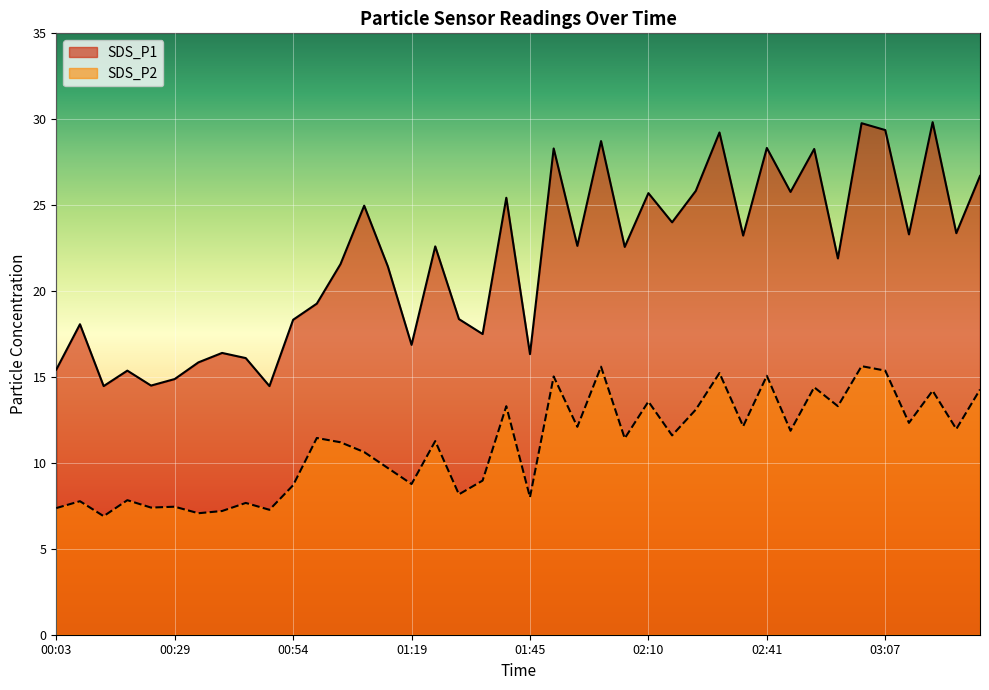

Reading left to right, list all the values displayed in this chart.

SDS_P1: 15.4	18.1	14.5	15.4	14.5	14.9	15.8	16.4	16.1	14.5	18.3	19.3	21.6	25.0	21.4	16.9	22.6	18.4	17.5	25.4	16.3	28.3	22.6	28.7	22.6	25.7	24.0	25.8	29.2	23.2	28.3	25.8	28.3	21.9	29.8	29.4	23.3	29.8	23.4	26.7
SDS_P2: 7.4	7.8	6.9	7.8	7.4	7.5	7.1	7.2	7.7	7.3	8.7	11.4	11.2	10.6	9.7	8.8	11.3	8.2	9.0	13.3	8.0	15.0	12.1	15.6	11.4	13.6	11.6	13.1	15.2	12.1	15.1	11.9	14.4	13.3	15.6	15.4	12.3	14.2	12.0	14.3